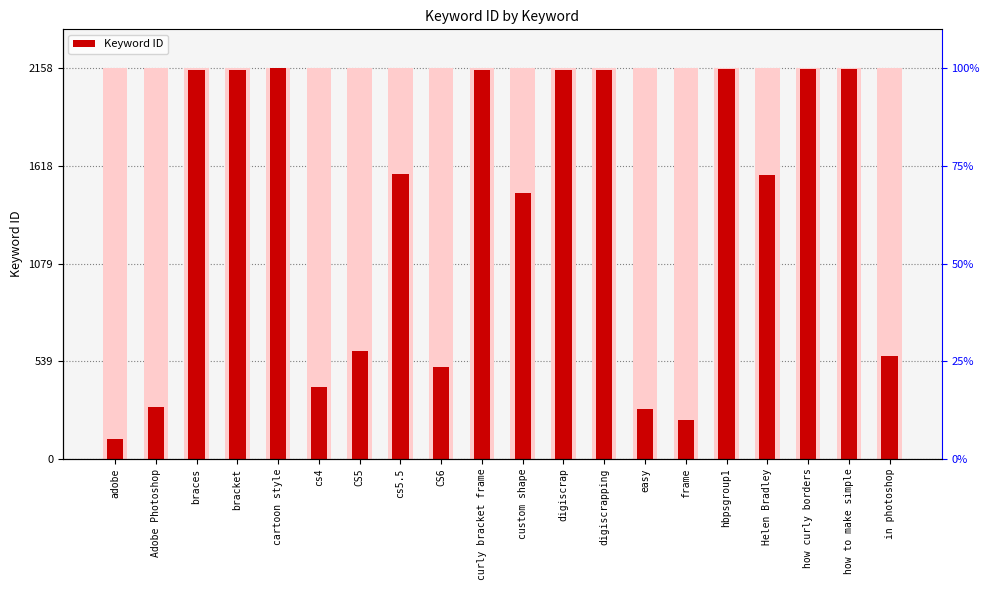

Reading left to right, transcribe all the data shown in this chart.

107	283	2148	2147	2158	396	598	1576	509	2149	1467	2150	2151	275	215	2154	1569	2157	2156	566